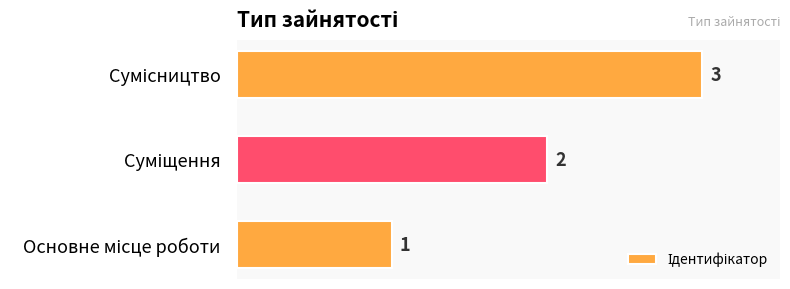

What is the maximum value shown in the chart?

3